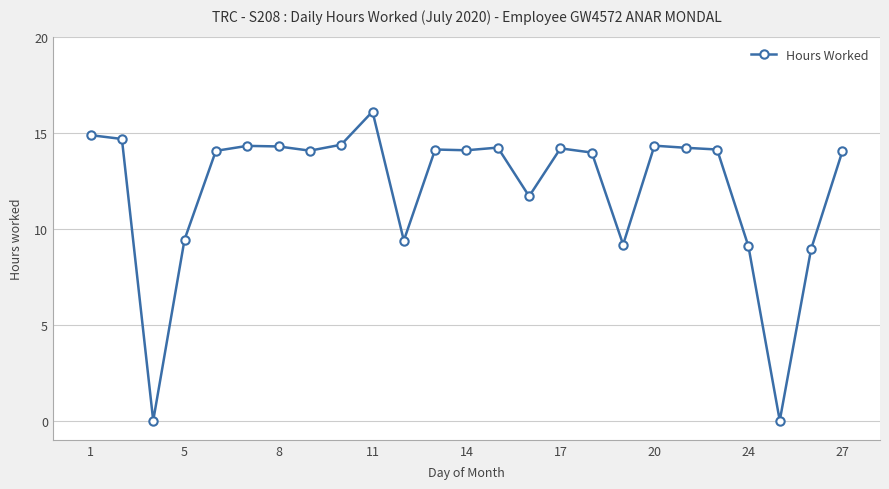

What is the sum of all values?

302.3